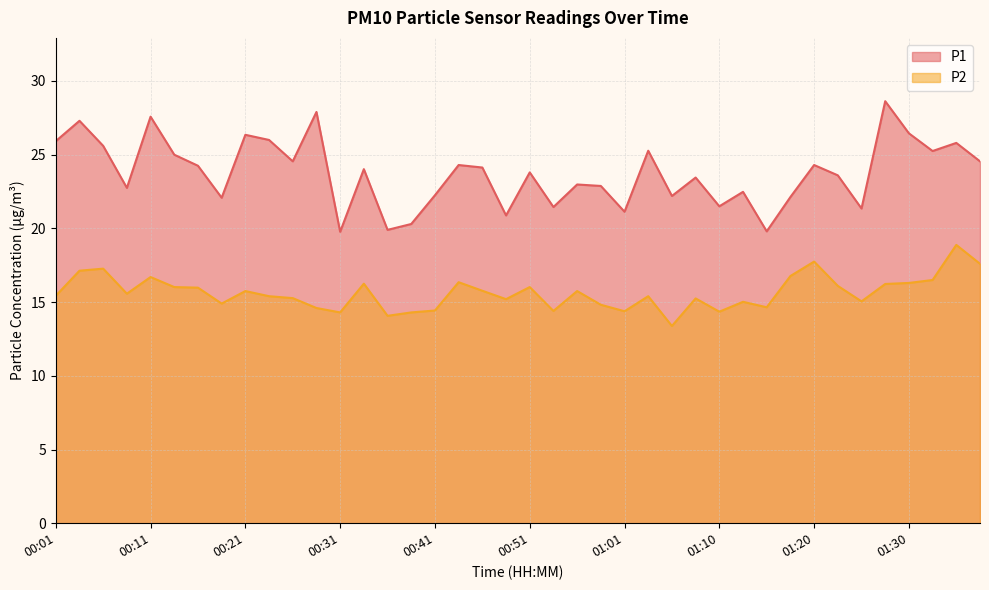

How many interior local valleys does the P1 series have?

13